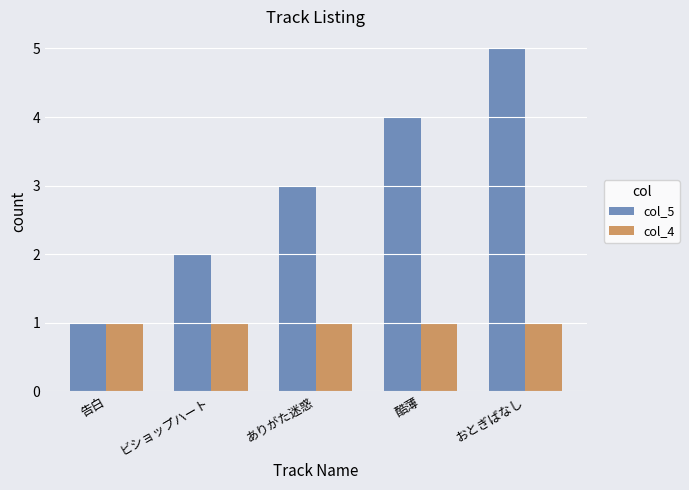

What position from the right is ビショップハート?

4